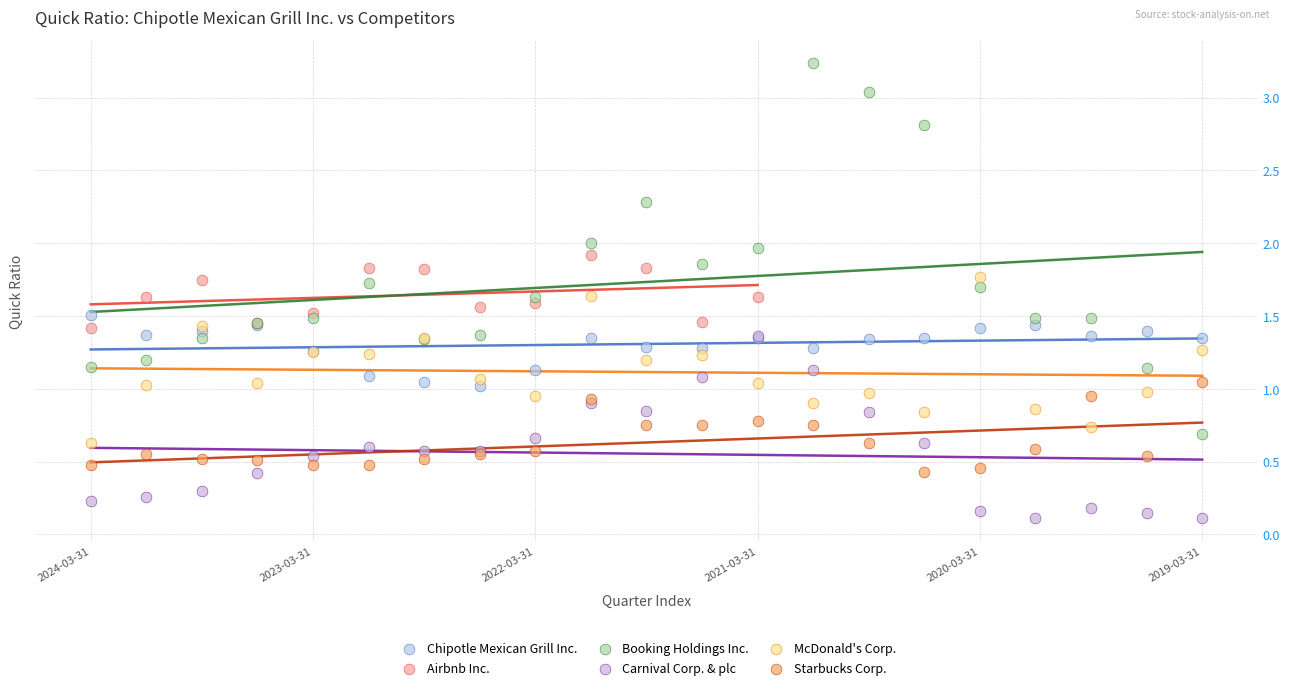

What are all the series names shown in the legend?

Chipotle Mexican Grill Inc., Airbnb Inc., Booking Holdings Inc., Carnival Corp. & plc, McDonald's Corp., Starbucks Corp.